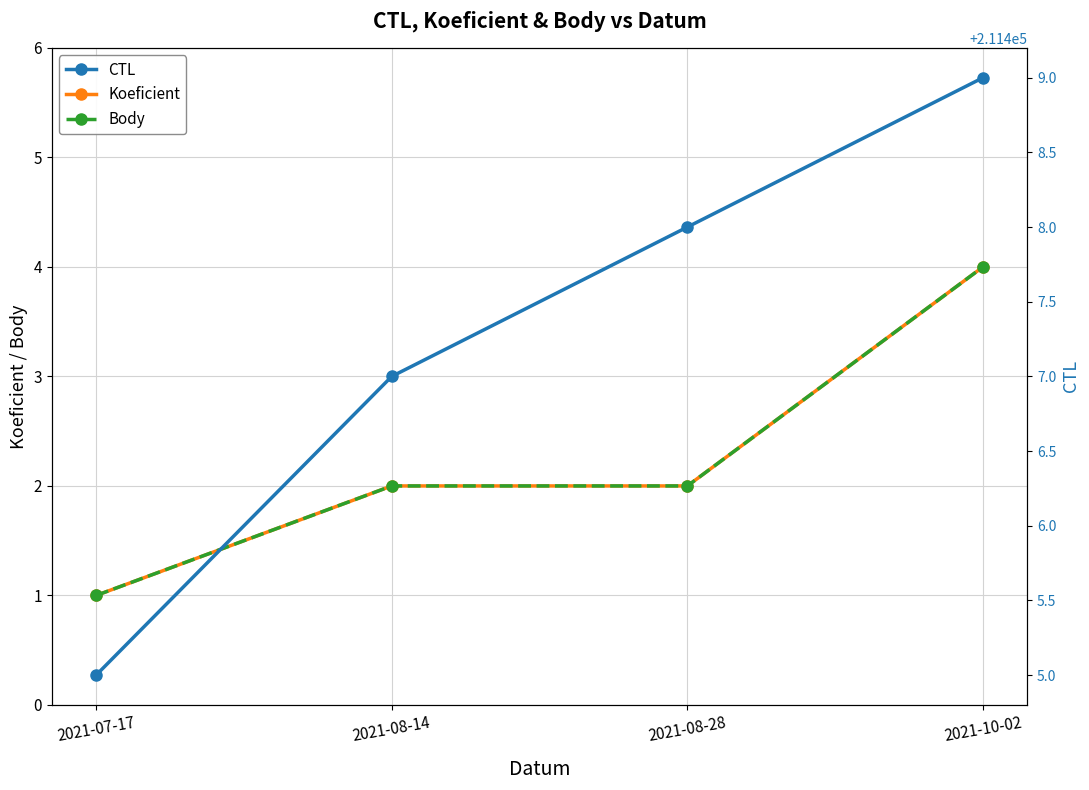

What is the greatest value displayed?

211409